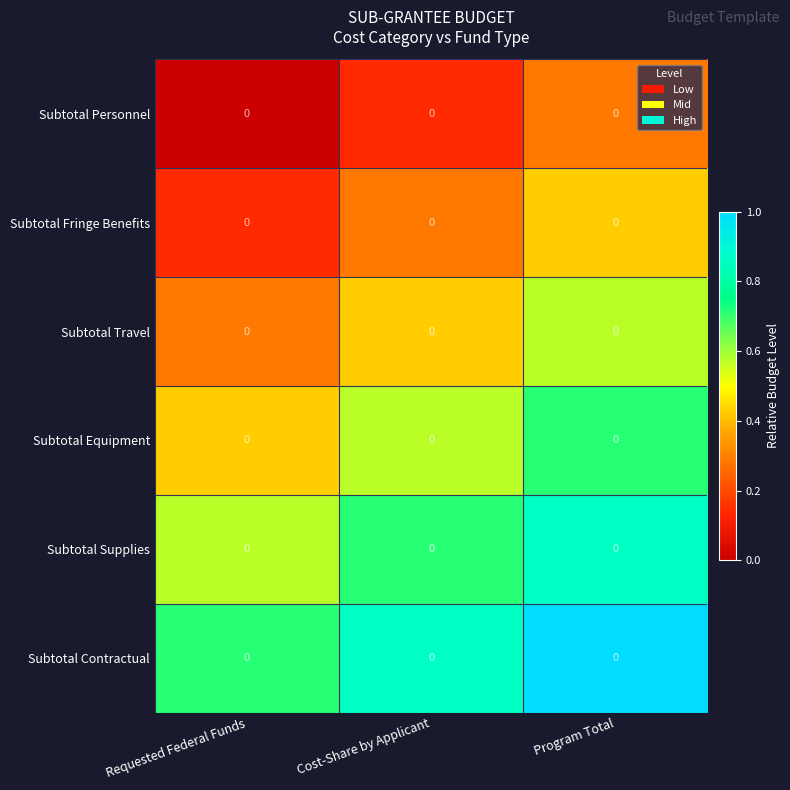

Which has a higher value, Cost-Share by Applicant or Requested Federal Funds?

Cost-Share by Applicant